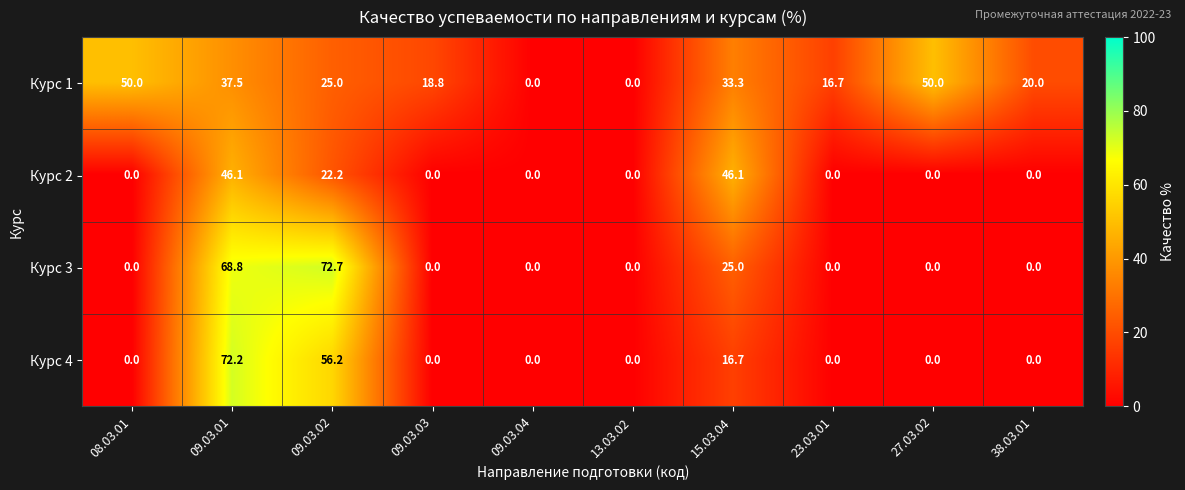

What is the difference between the highest and lowest values at 38.03.01?

20.0